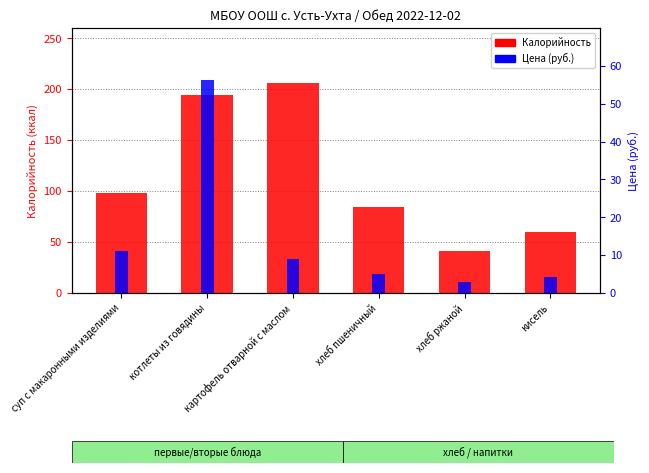

The value of Цена (руб.) at хлеб пшеничный is 2.4. True or false?

False